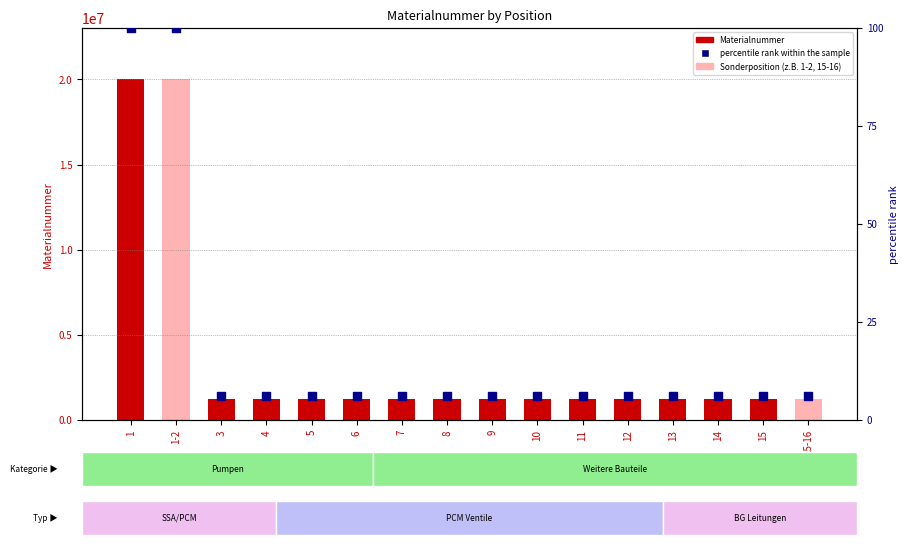

What are all the series names shown in the legend?

Materialnummer, percentile rank within the sample